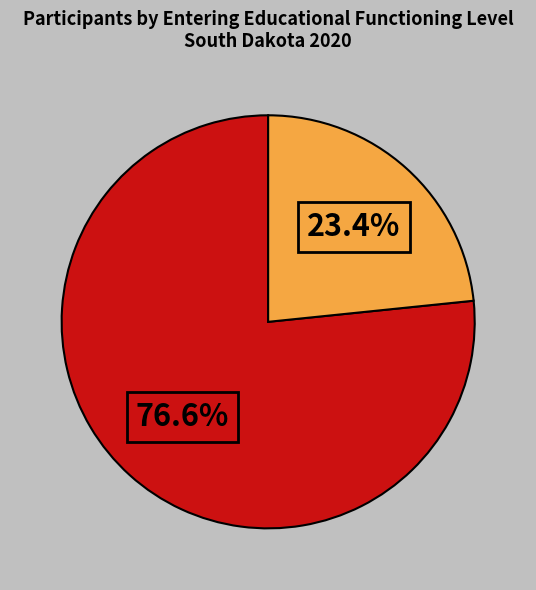

Is there a majority slice in this chart?

Yes